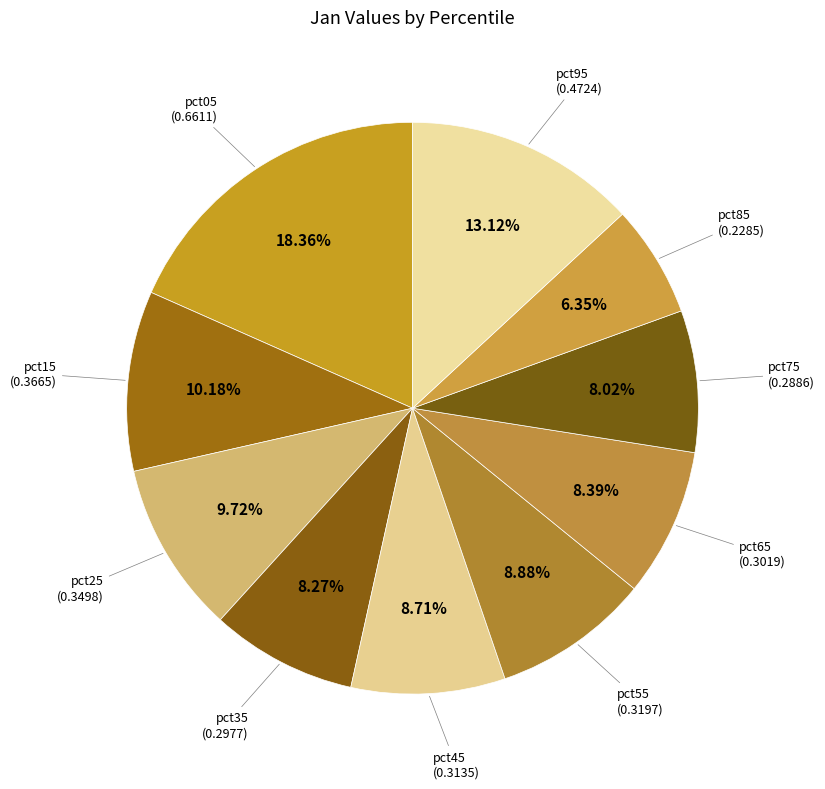

How many segments does this pie chart have?

10